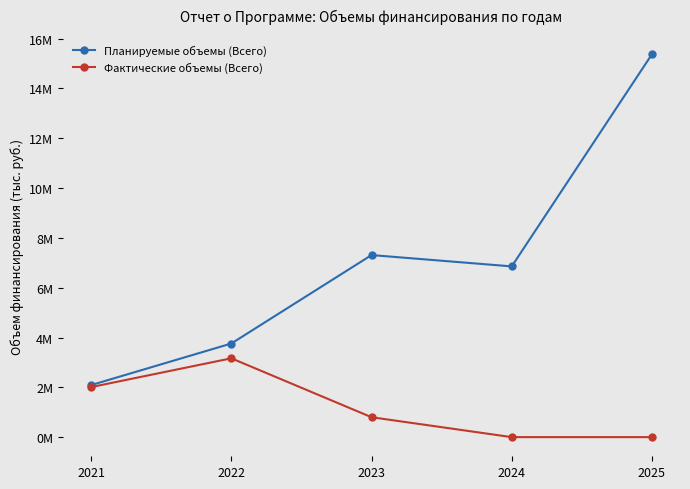

True or false: Фактические объемы (Всего) and Планируемые объемы (Всего) intersect in this chart.

False